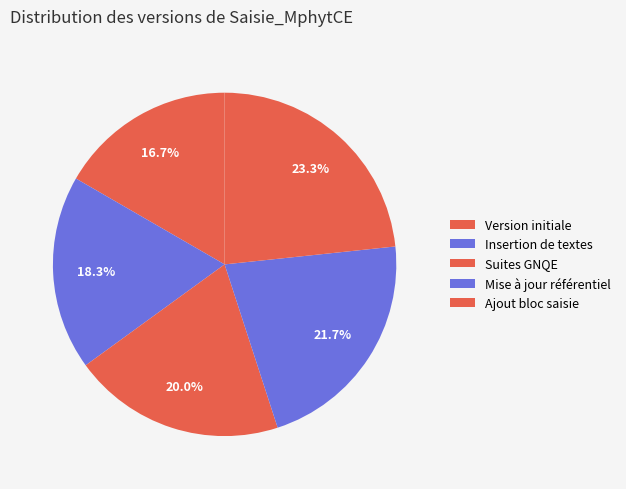

Is it true that Version initiale is 17% of the pie?

True